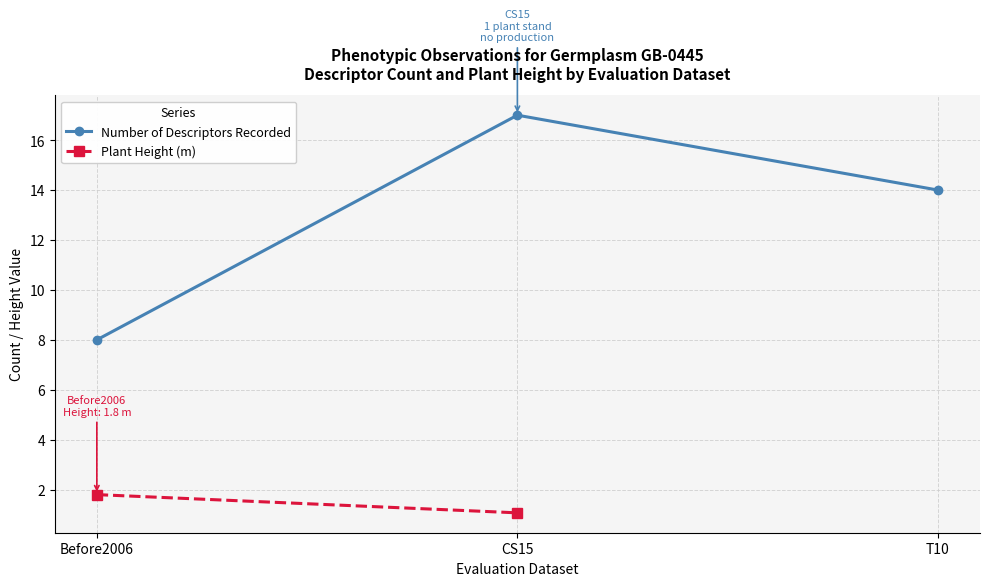

List the labels in order of Number of Descriptors Recorded value, smallest first.

Before2006, T10, CS15